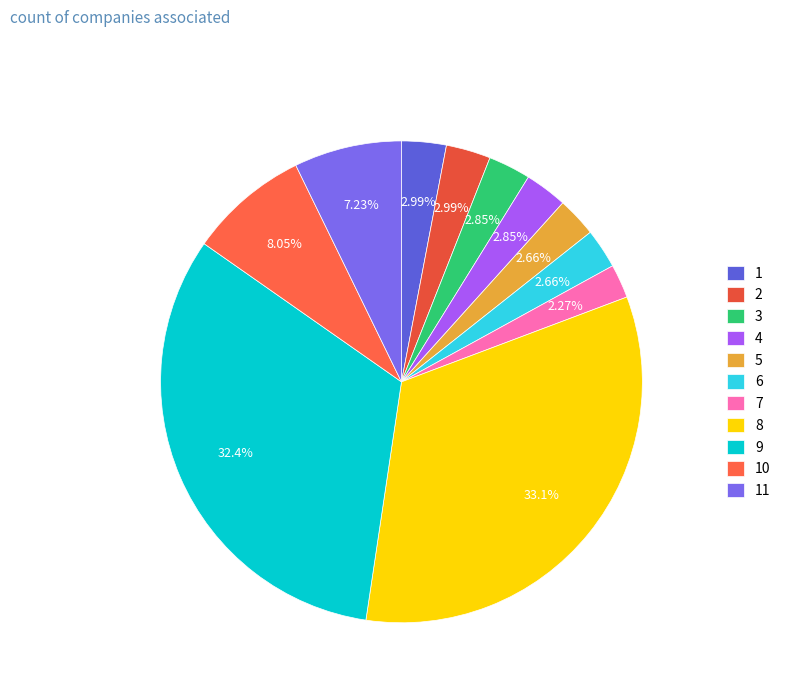

How many slices are in this pie chart?

11